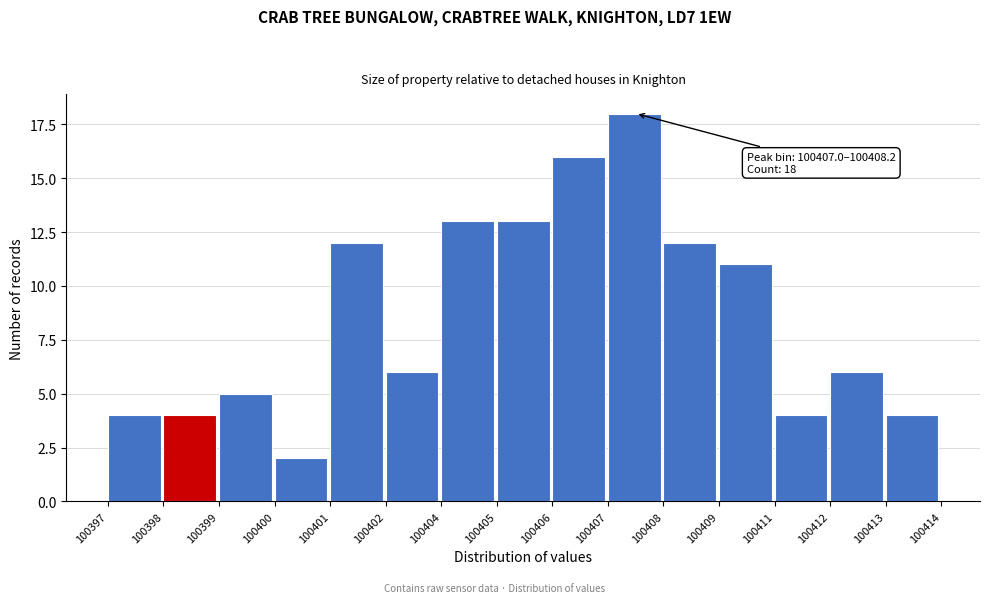

Reading left to right, what are all the values shown in this chart?

100397=4	100398=4	100399=5	100400=2	100401=12	100402=6	100404=13	100405=13	100406=16	100407=18	100408=12	100409=11	100411=4	100412=6	100413=4